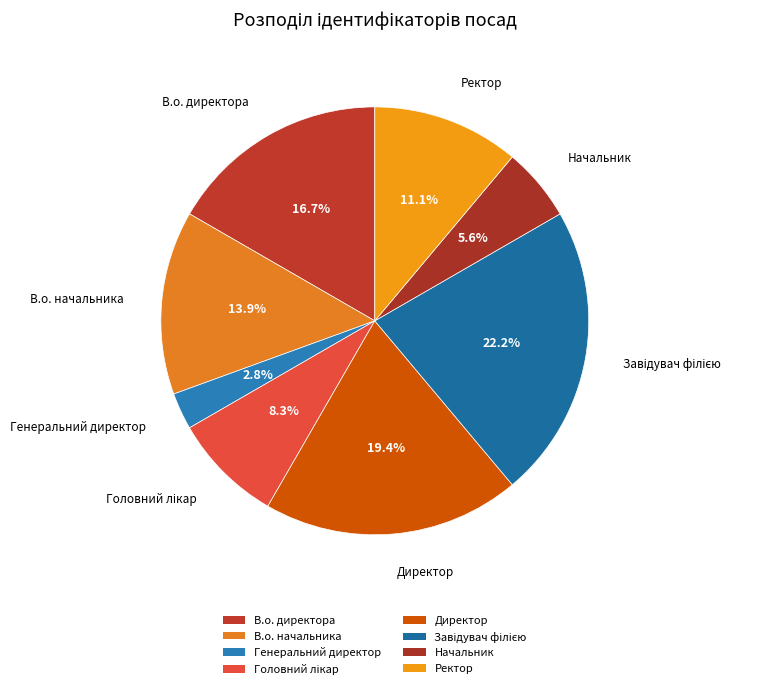

To the nearest percent, what is the average slice percentage?

12%